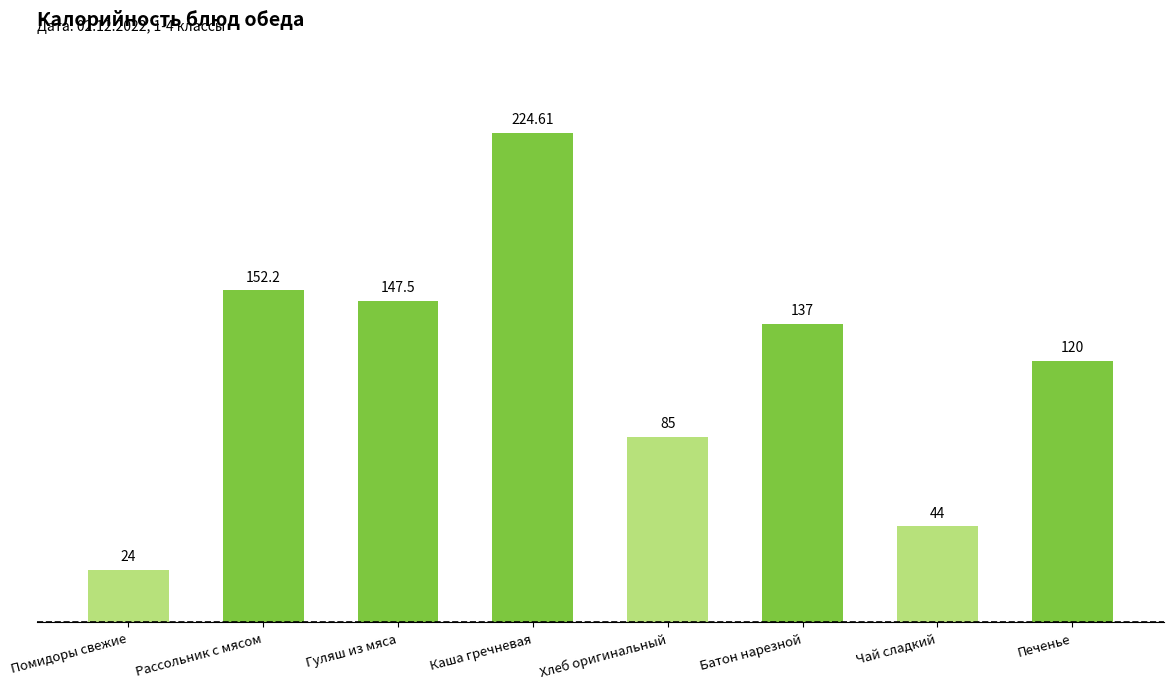

The value at Каша гречневая is 292.6. True or false?

False